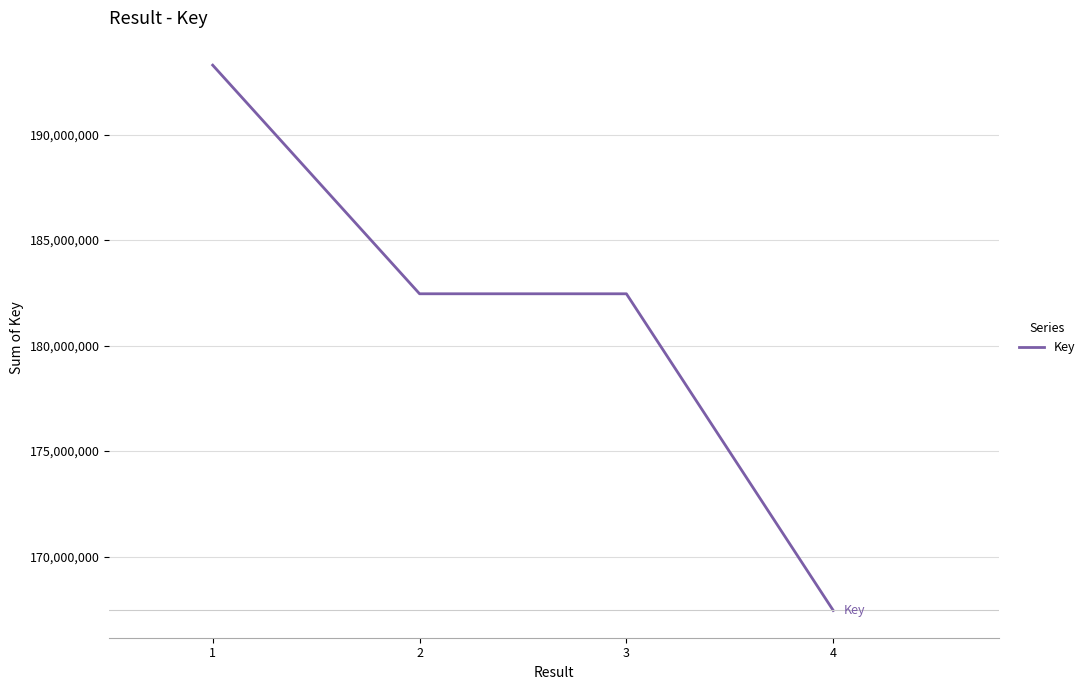

What is the smallest value displayed?

167443182